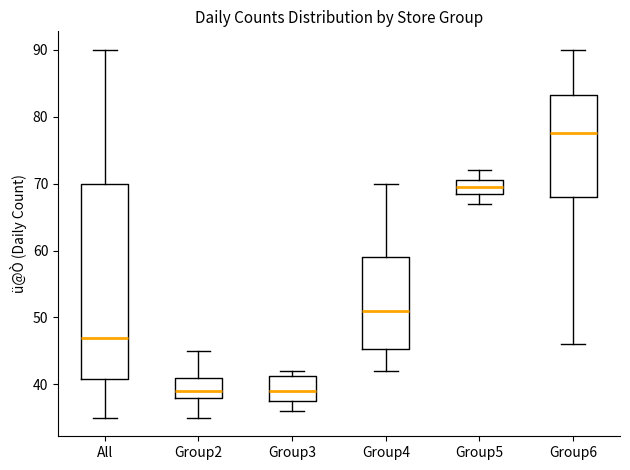

Reading left to right, read every box against the y-axis: the position of its median line, the range the box covers, and the ends of its whiskers. The values are not printed on the chart, so give them approximately, as read against the axis.

All: median 47, box 41 to 70, whiskers 35 to 90
Group2: median 39, box 38 to 41, whiskers 35 to 45
Group3: median 39, box 38 to 41, whiskers 36 to 42
Group4: median 51, box 45 to 59, whiskers 42 to 70
Group5: median 70, box 69 to 71, whiskers 67 to 72
Group6: median 78, box 68 to 83, whiskers 46 to 90